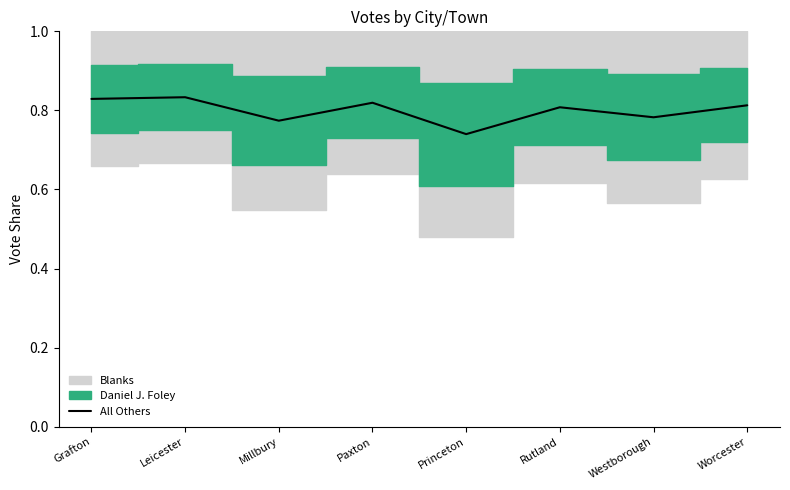

What is the minimum value shown in the chart?

0.7